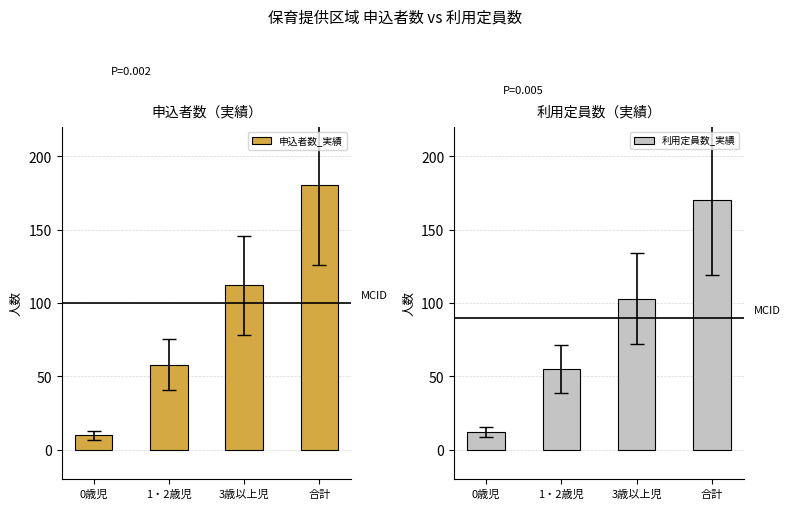

Rank the series at 3歳以上児 from lowest to highest value.

利用定員数_実績, 申込者数_実績